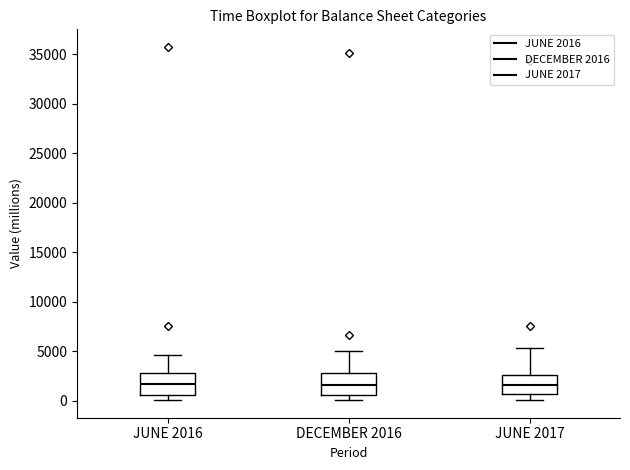

Reading left to right, read every box against the y-axis: the position of its median line, the range the box covers, and the ends of its whiskers. The values are not printed on the chart, so give them approximately, as read against the axis.

JUNE 2016: median 1500, box 500 to 3000, whiskers 0 to 4500
DECEMBER 2016: median 1500, box 500 to 3000, whiskers 0 to 5000
JUNE 2017: median 1500, box 500 to 2500, whiskers 0 to 5500